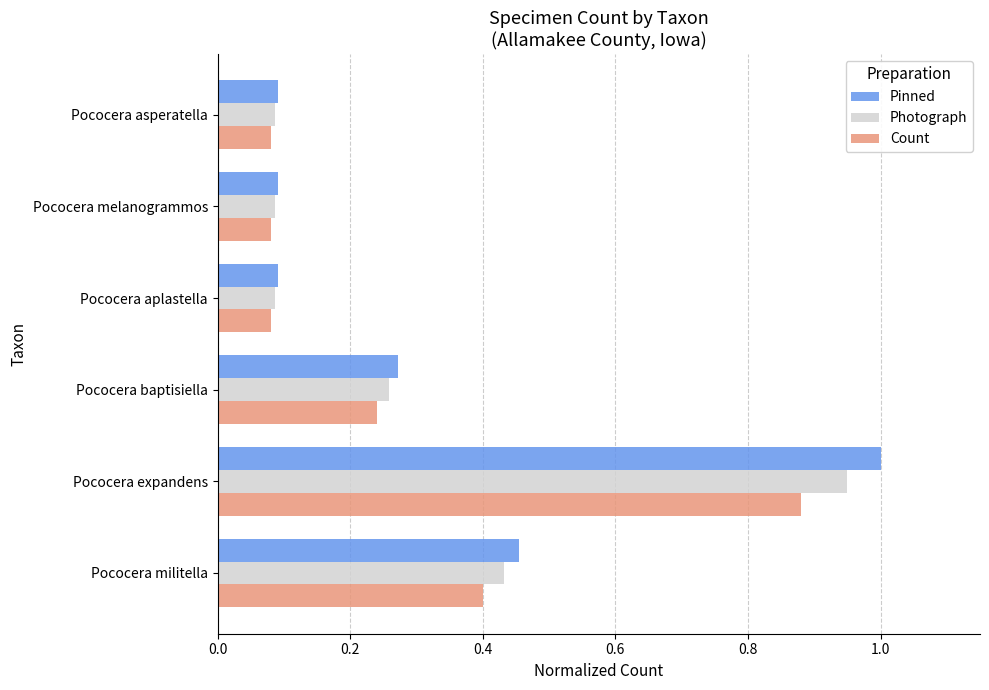

At which label does Photograph reach its peak?

Pococera expandens